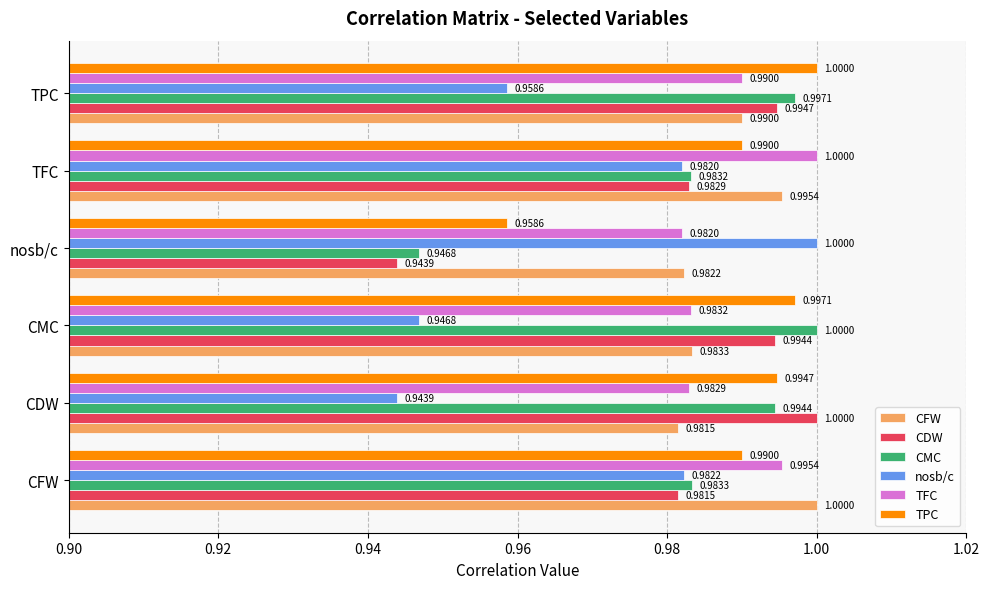

What is the average value of the TPC series?

1.0